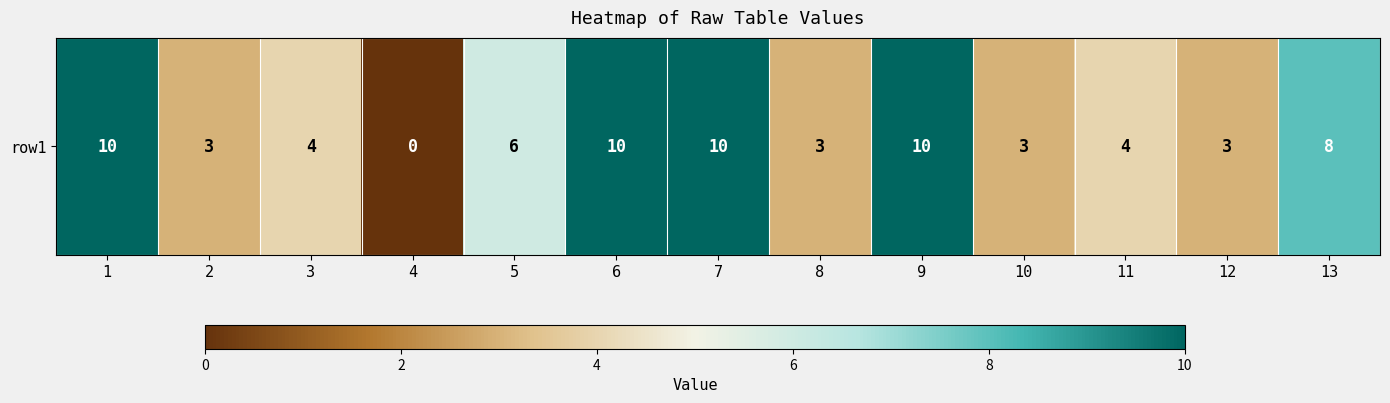

True or false: the data shows 0.5 at 2.

False